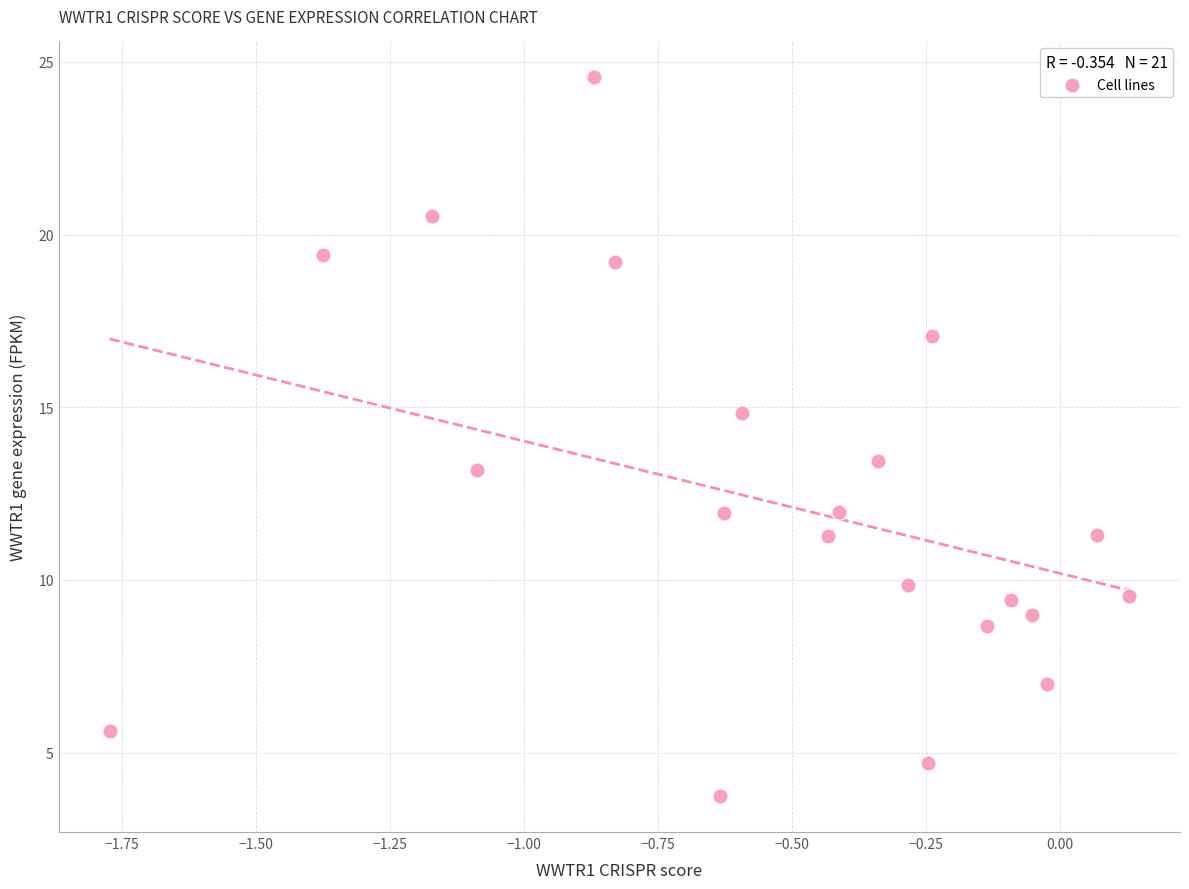

What Y value in the scatter plot is closest to 14?

13.5